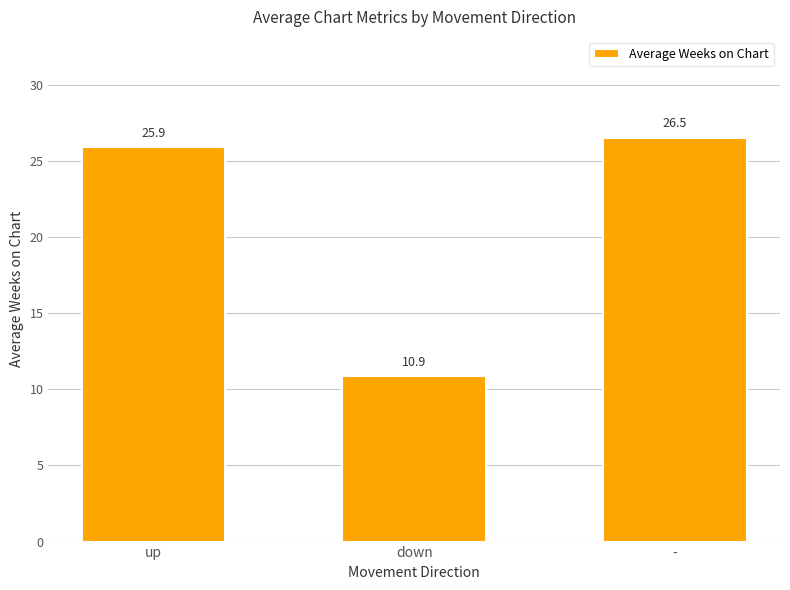

Is it true that the value at up is 33.8?

False